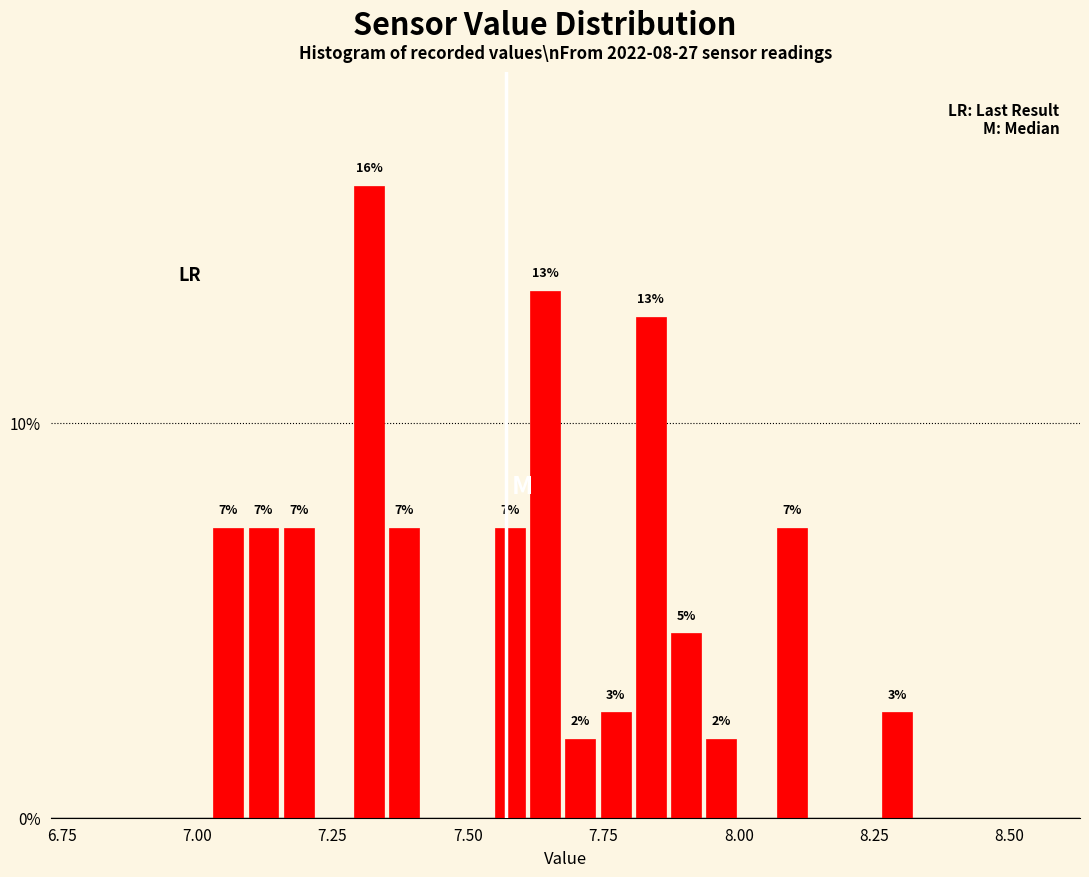

Read against the x-axis, roughly where is the centre of the tallest bar?

7.30